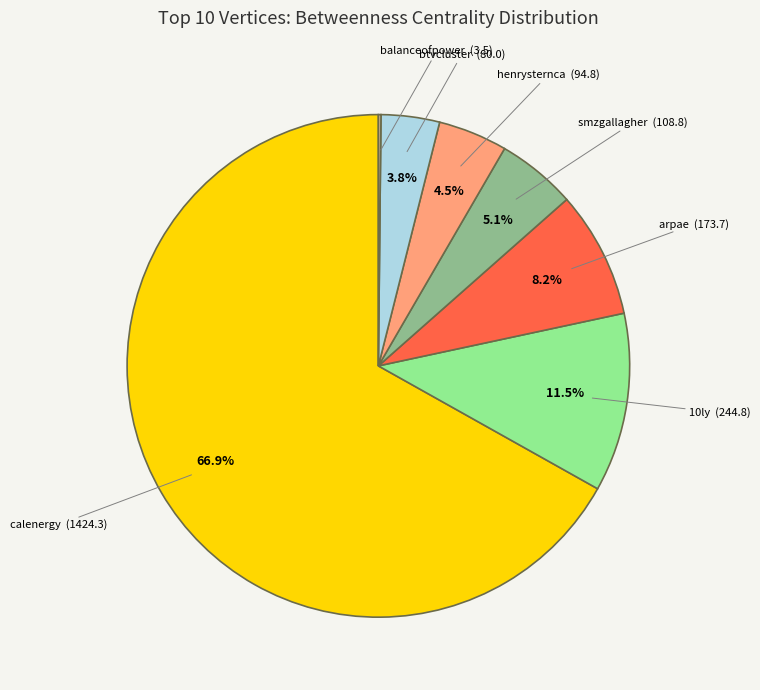

Does any single category account for the majority?

Yes